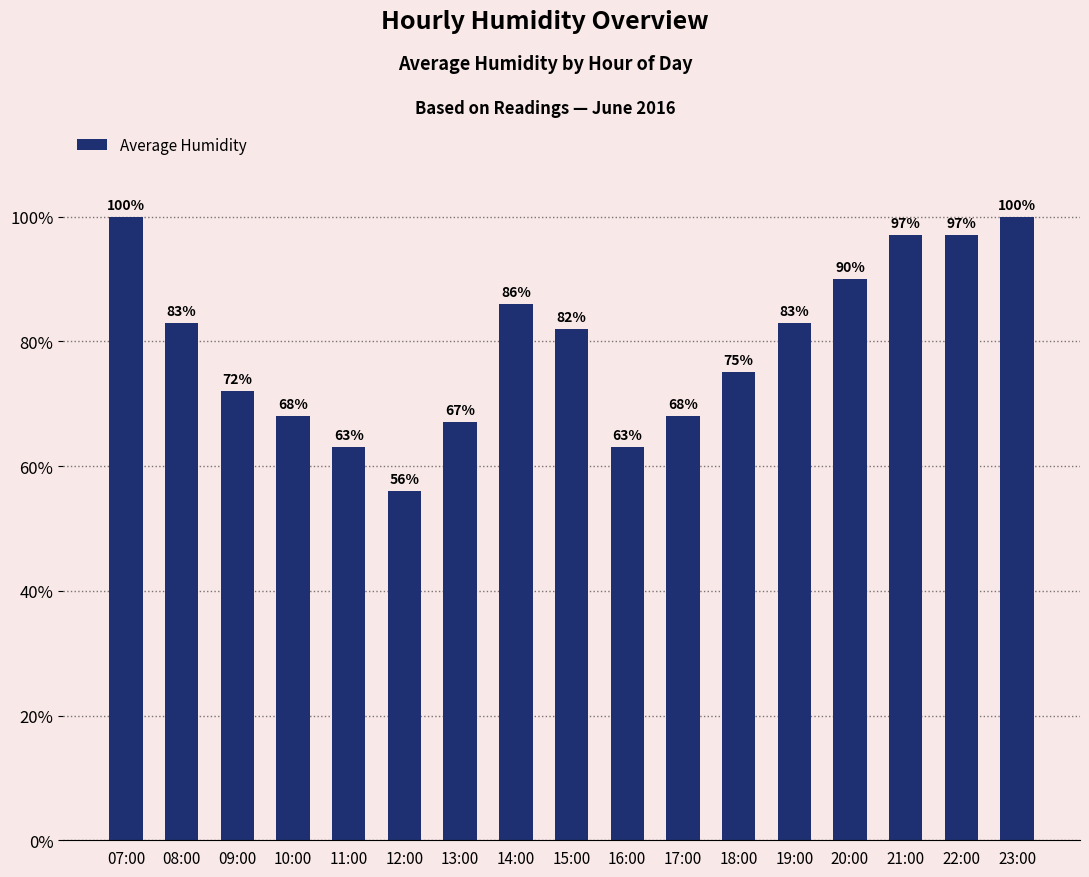

At which label is the value closest to 78?

18:00